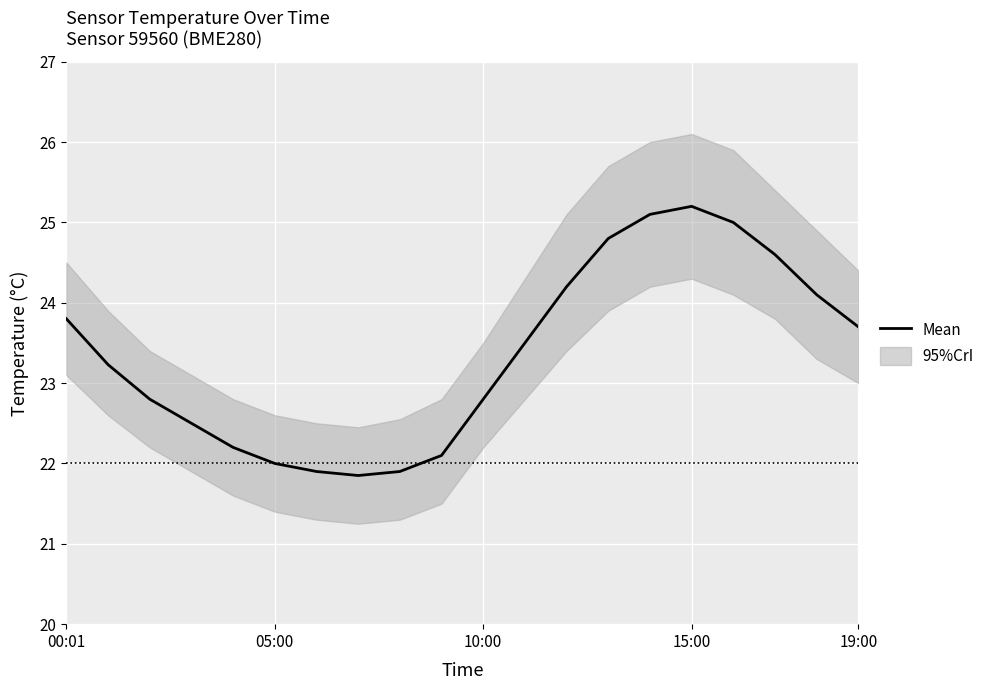

How many lines are shown in the chart?

1